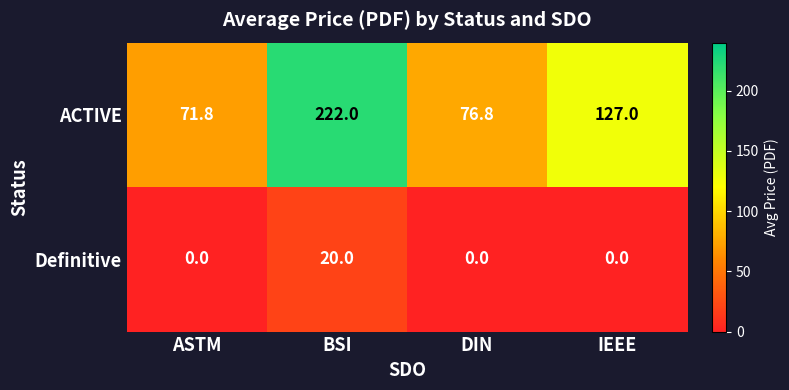

Rank the series at DIN from highest to lowest value.

ACTIVE, Definitive